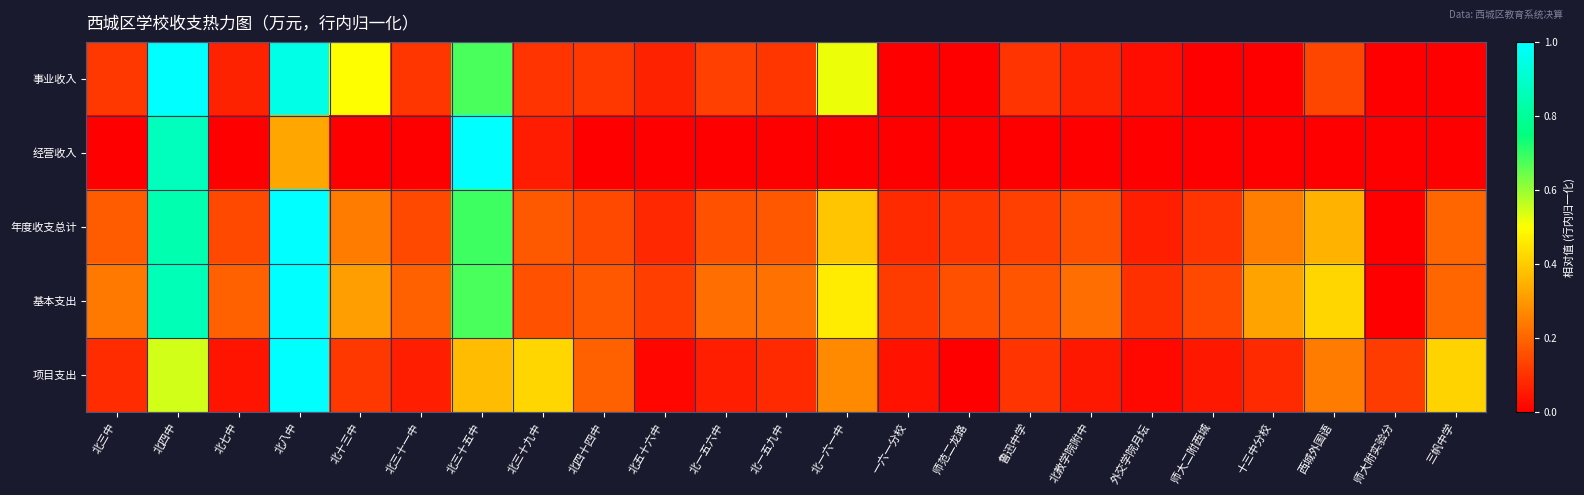

Which series has the largest range (max minus min)?

事业收入